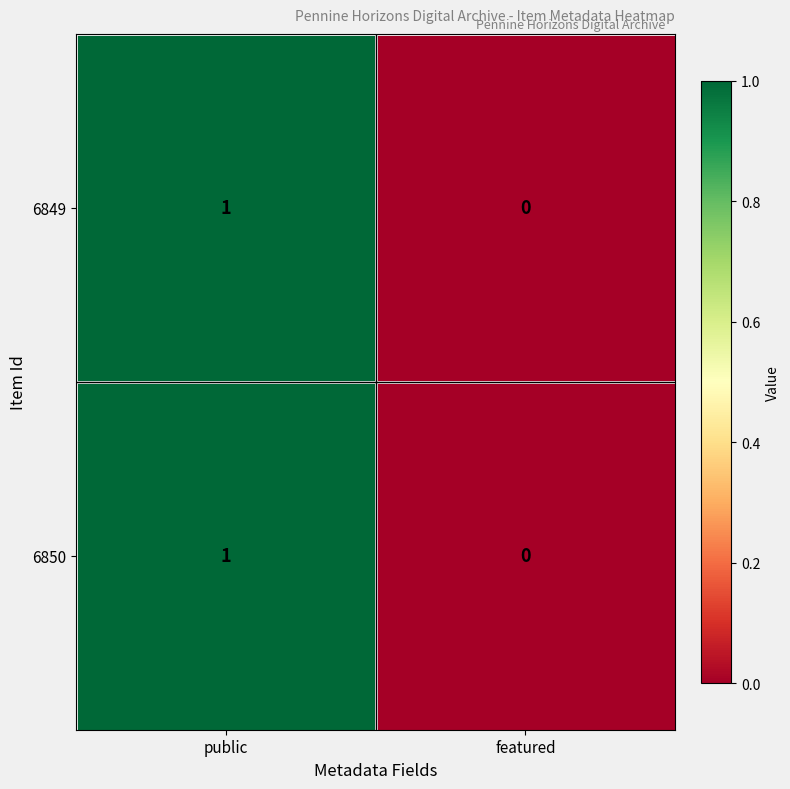

List the labels in order of 6850 value, smallest first.

featured, public